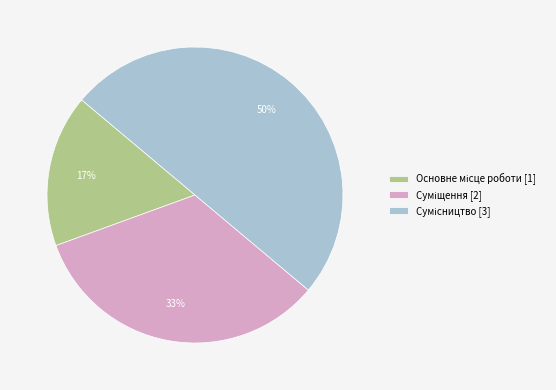

To the nearest percent, what is the difference between the largest and smallest slice percentages?

33%